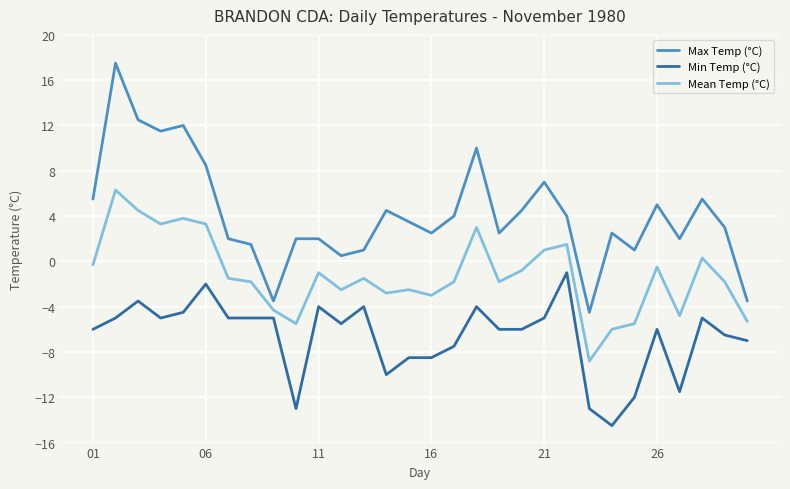

In Mean Temp (°C), how many points are higher than both neighbors (excluding endpoints)?

9